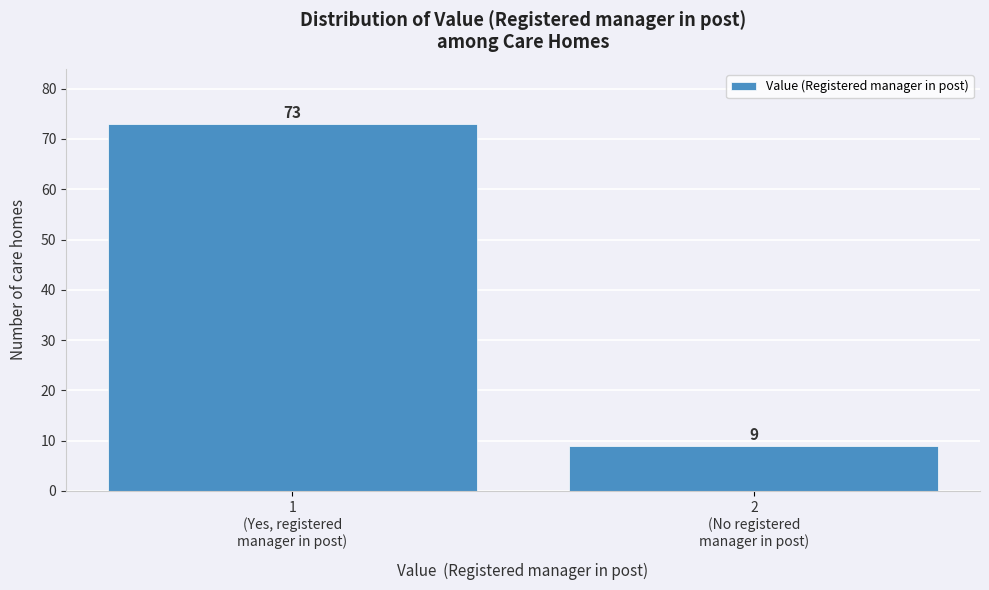

Reading left to right, extract all data points from this chart.

73	9